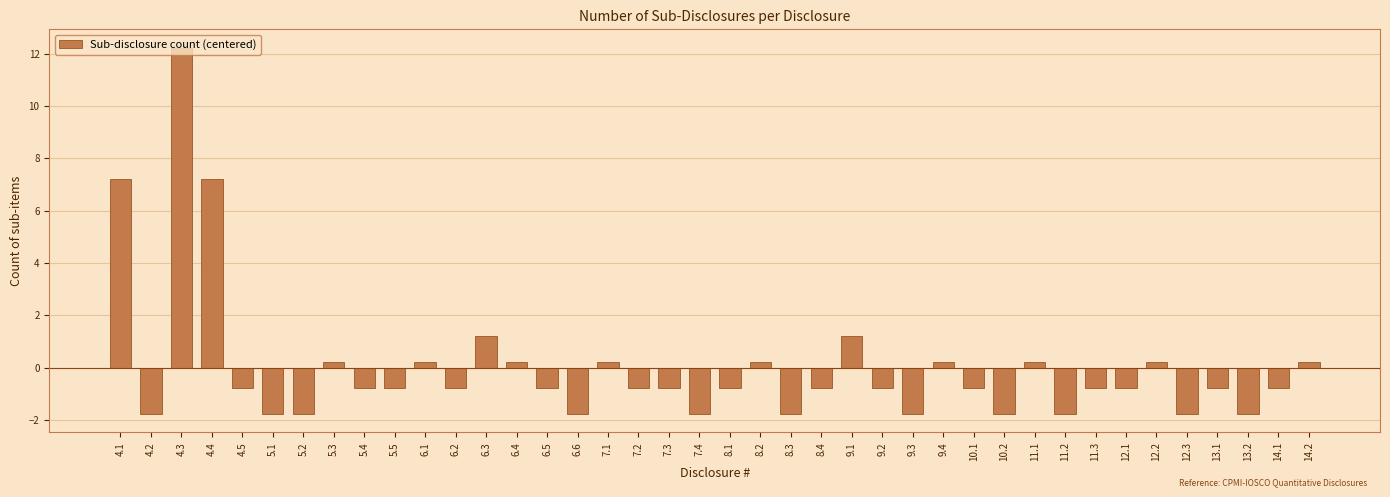

What position from the left is 9.3?

27